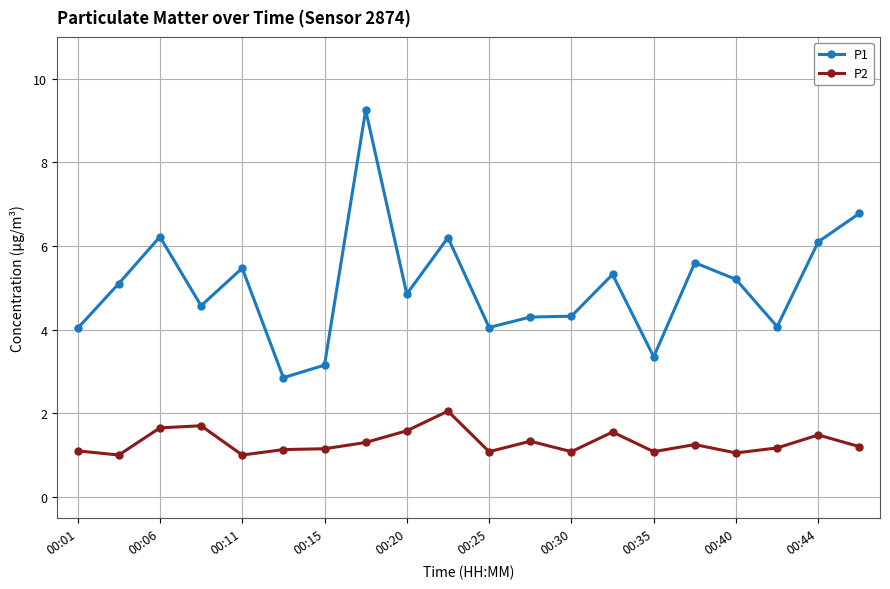

True or false: P1 has more than 1 points higher than both neighbors.

True